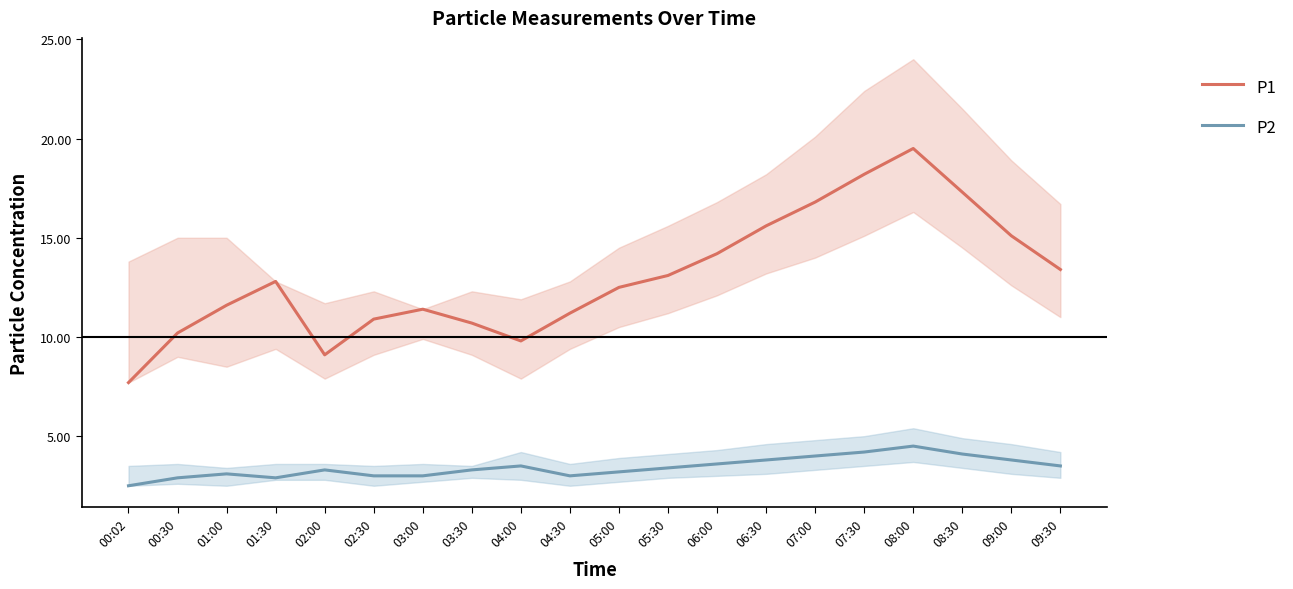

What is the approximate value of P2 at 04:30?

3.0